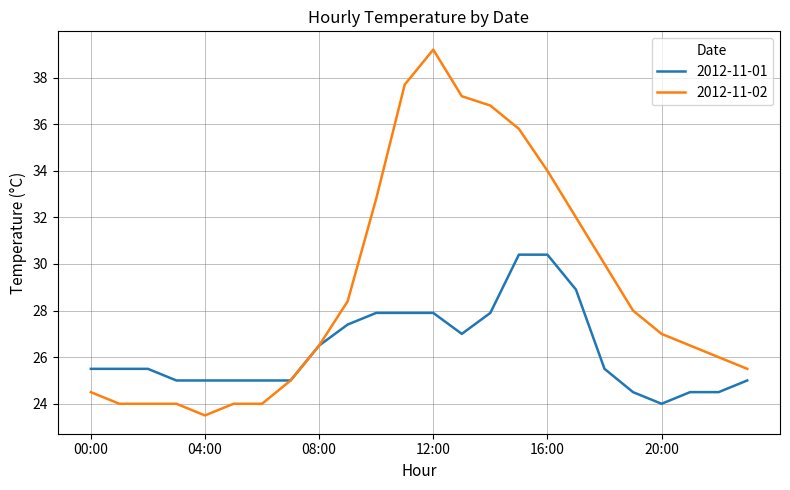

What is the difference between the maximum and second lowest values in the 2012-11-02 series?

15.2